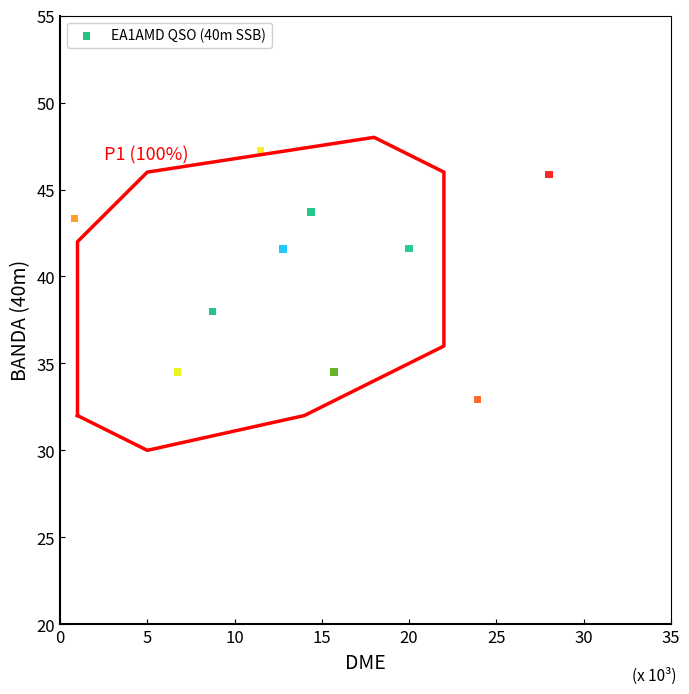

What is the average X value?

14.3